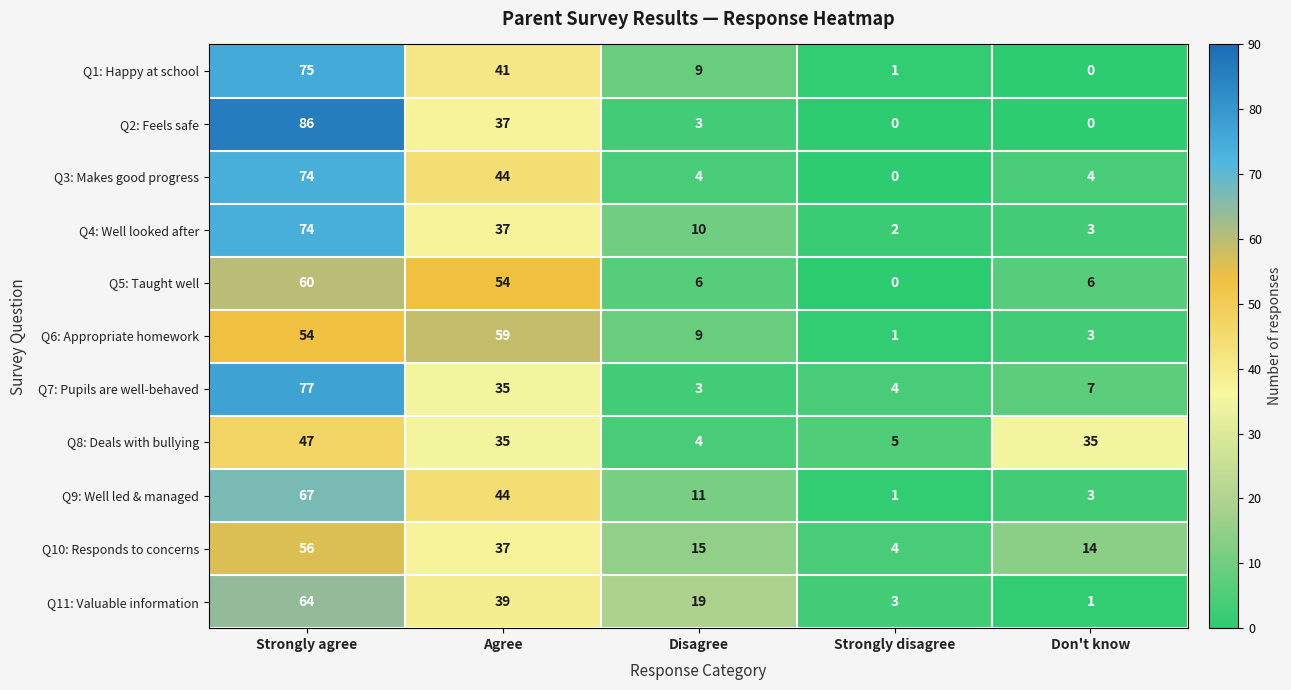

What is the sum of the Q7: Pupils are well-behaved values at Agree and Don't know?

42